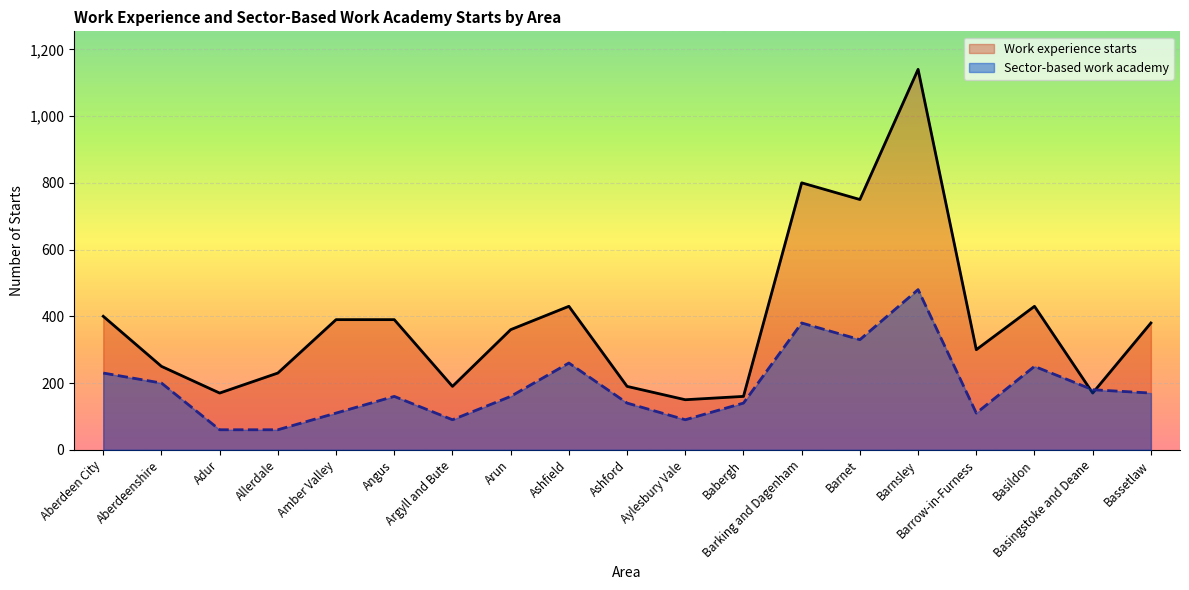

Is the value of Work experience starts at Barnsley greater than the value of Sector-based work academy at Aylesbury Vale?

Yes